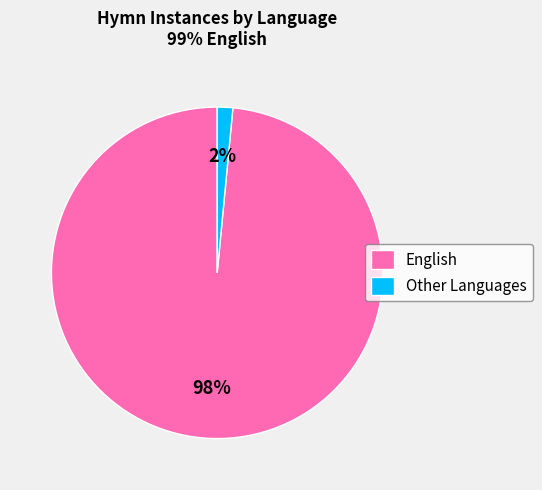

Which category accounts for the majority?

English